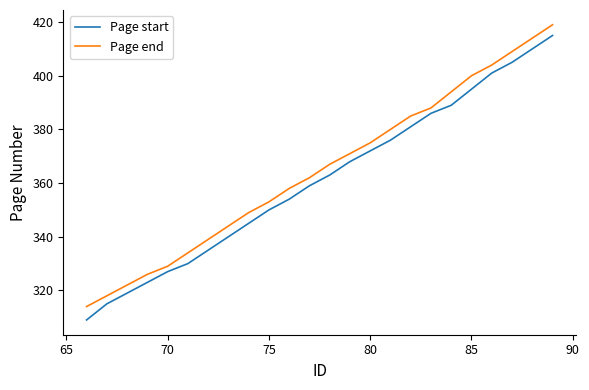

What is the difference between the second highest and second lowest values in the Page start series?

95